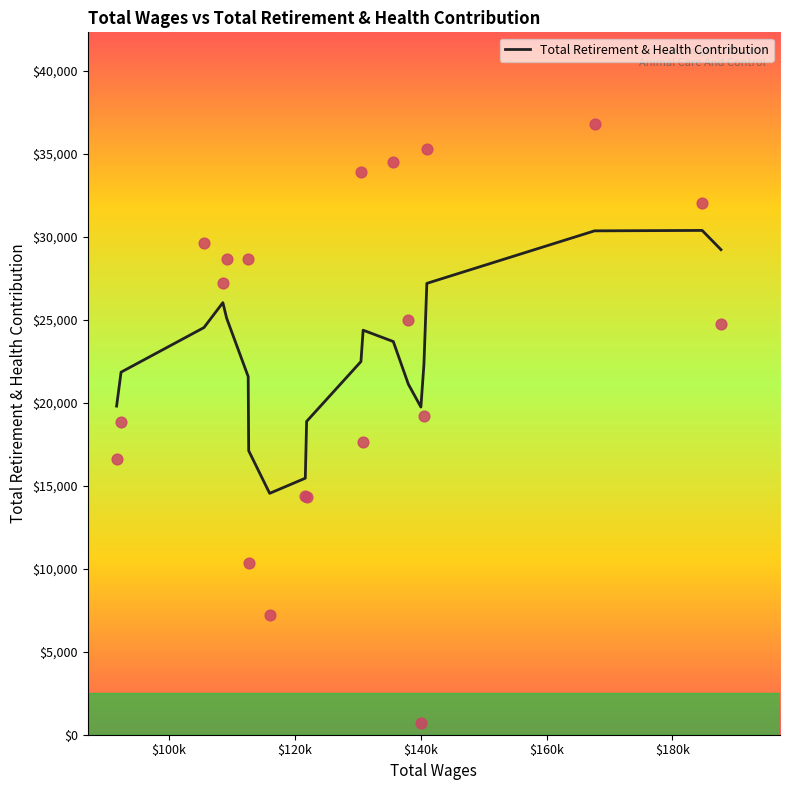

Which has a higher value, 112564.0 or 130492.4?

130492.4